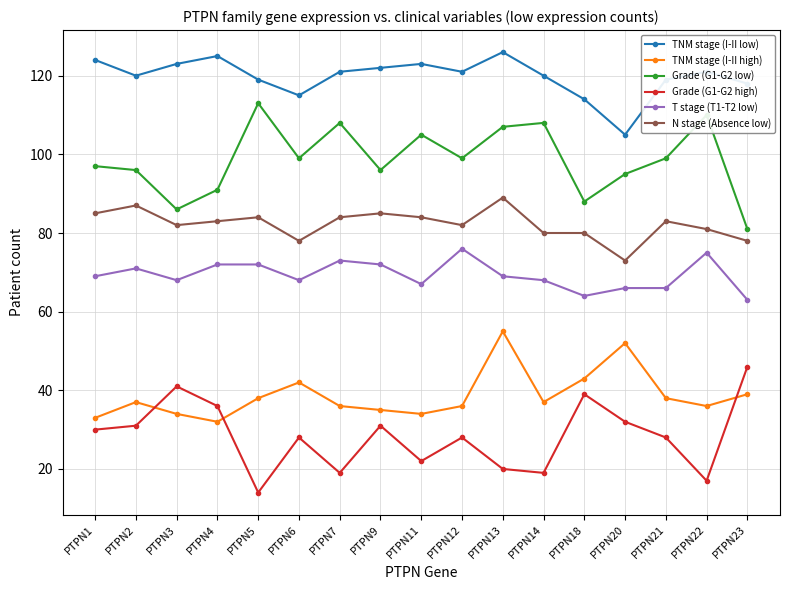

What are all the series names shown in the legend?

TNM stage (I-II low), TNM stage (I-II high), Grade (G1-G2 low), Grade (G1-G2 high), T stage (T1-T2 low), N stage (Absence low)